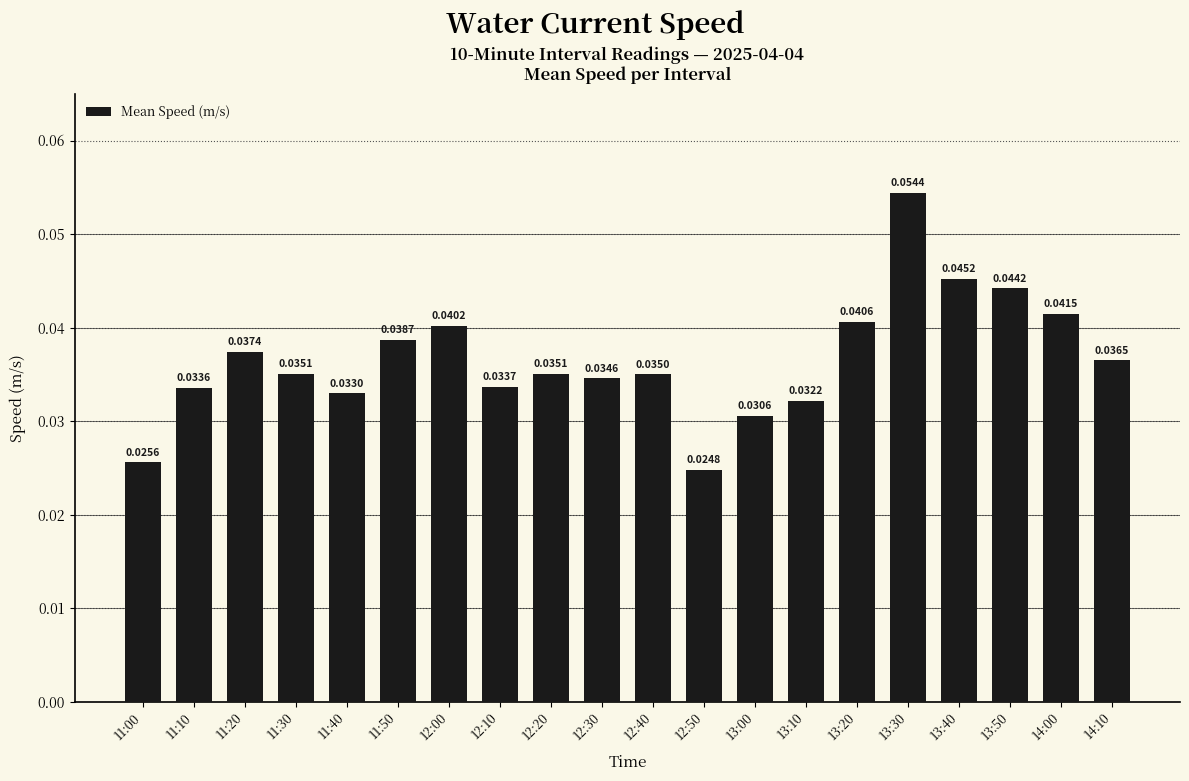

Between 12:40 and 14:00, which is larger?

14:00